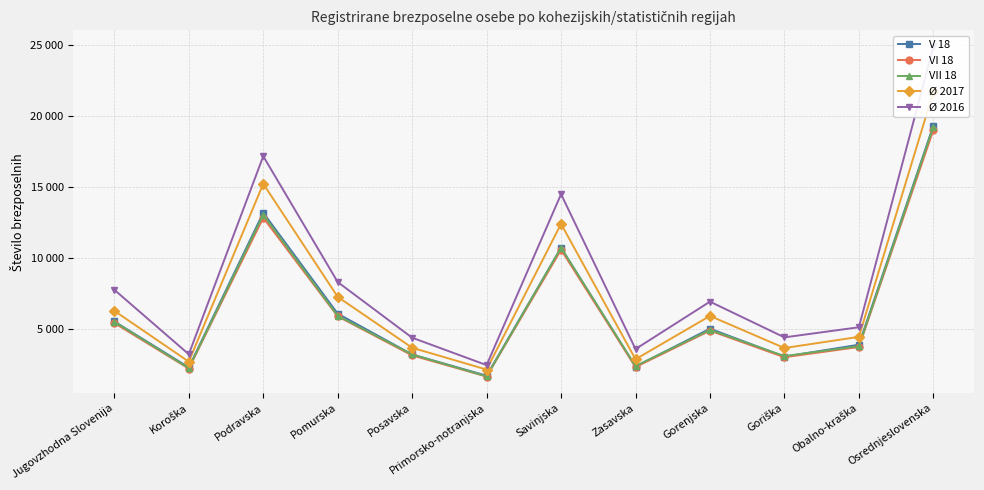

How many values in the Ø 2016 series are below 6920?

6